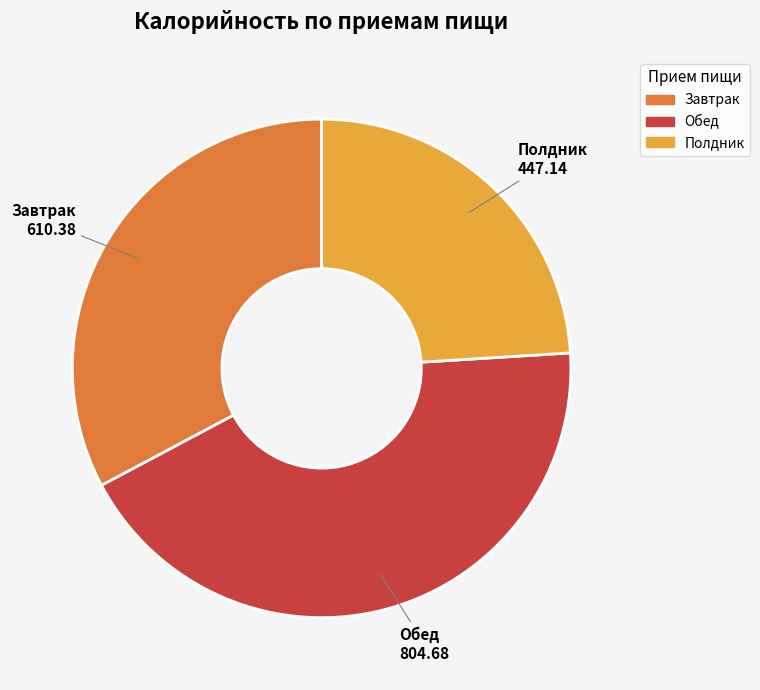

Is there a majority slice in this chart?

No